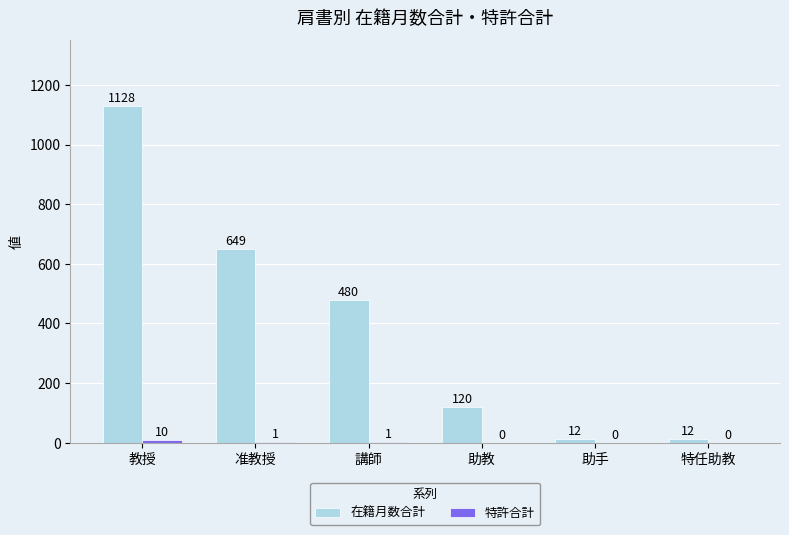

Which category has the highest value across all series?

教授